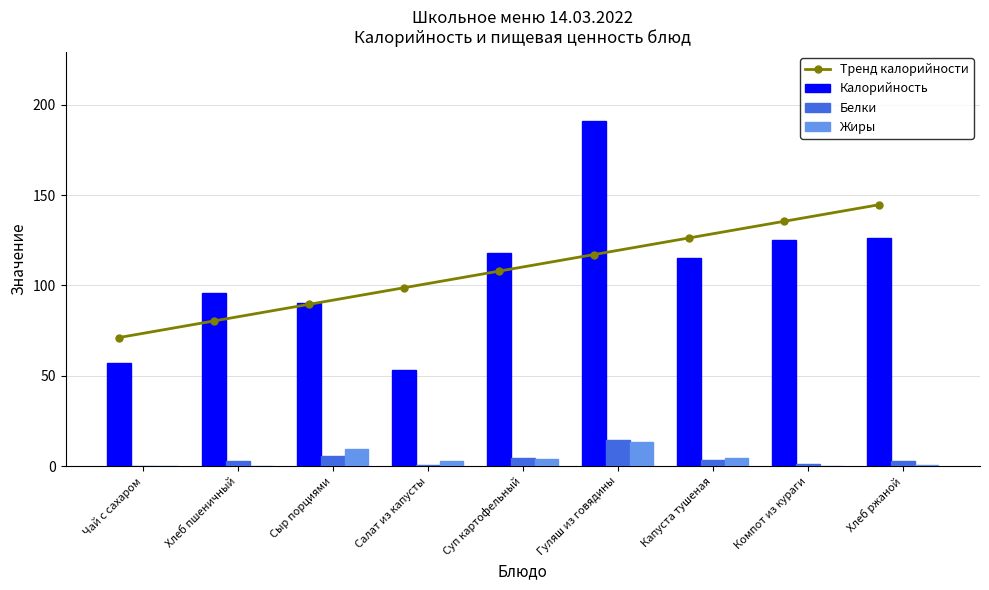

How many values in the Жиры series are below 3?

4